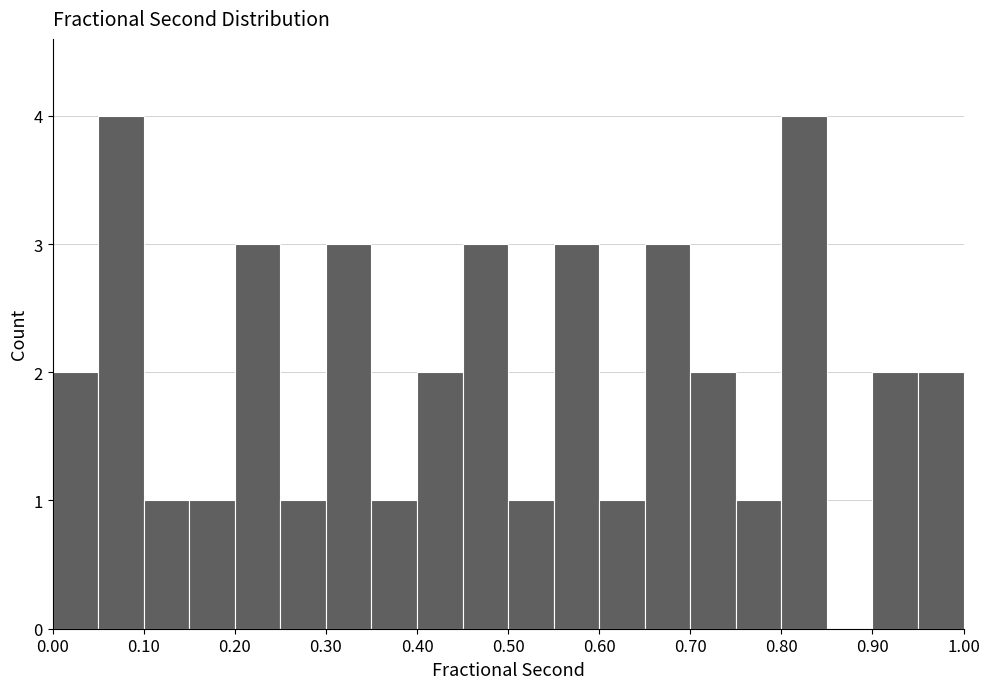

Reading left to right, transcribe this chart: for each bar, give the range it covers on the x-axis and its height. The values are not printed on the chart, so give them approximately, as read against the axis.

0.00 to 0.05: 2
0.05 to 0.10: 4
0.10 to 0.15: 1
0.15 to 0.20: 1
0.20 to 0.25: 3
0.25 to 0.30: 1
0.30 to 0.35: 3
0.35 to 0.40: 1
0.40 to 0.45: 2
0.45 to 0.50: 3
0.50 to 0.55: 1
0.55 to 0.60: 3
0.60 to 0.65: 1
0.65 to 0.70: 3
0.70 to 0.75: 2
0.75 to 0.80: 1
0.80 to 0.85: 4
0.85 to 0.90: 0
0.90 to 0.95: 2
0.95 to 1.00: 2